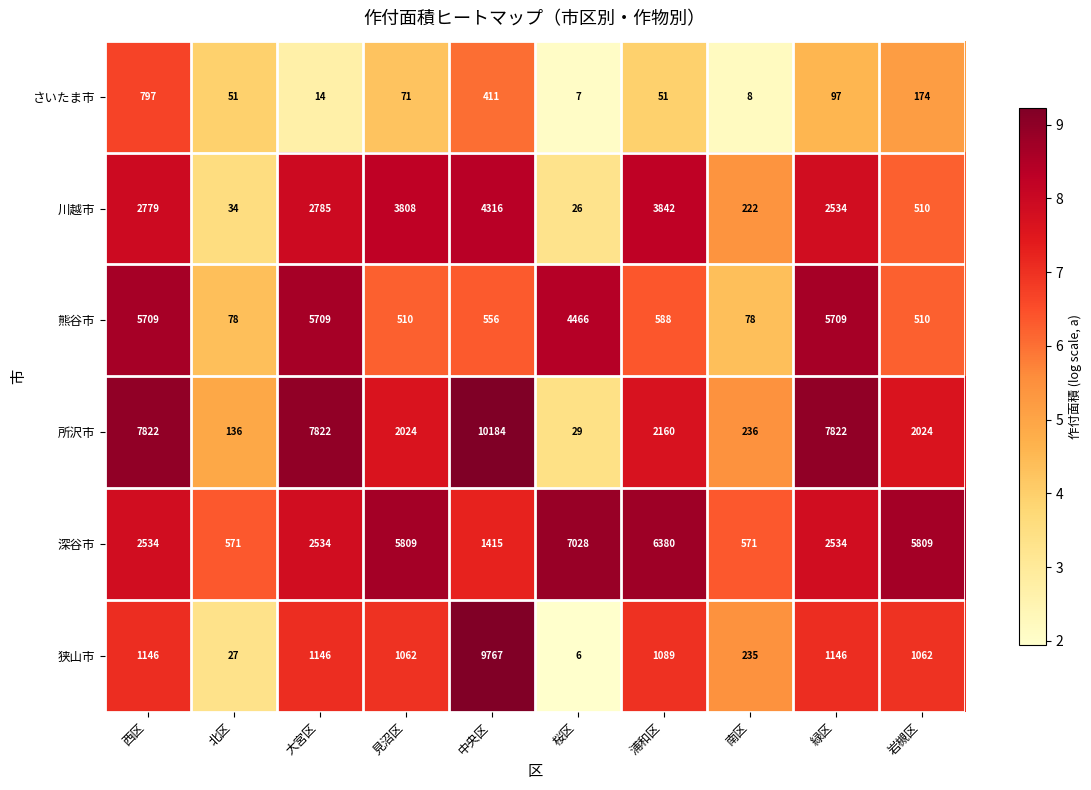

What is the sum of the 川越市 values at 岩槻区 and 緑区?

3044